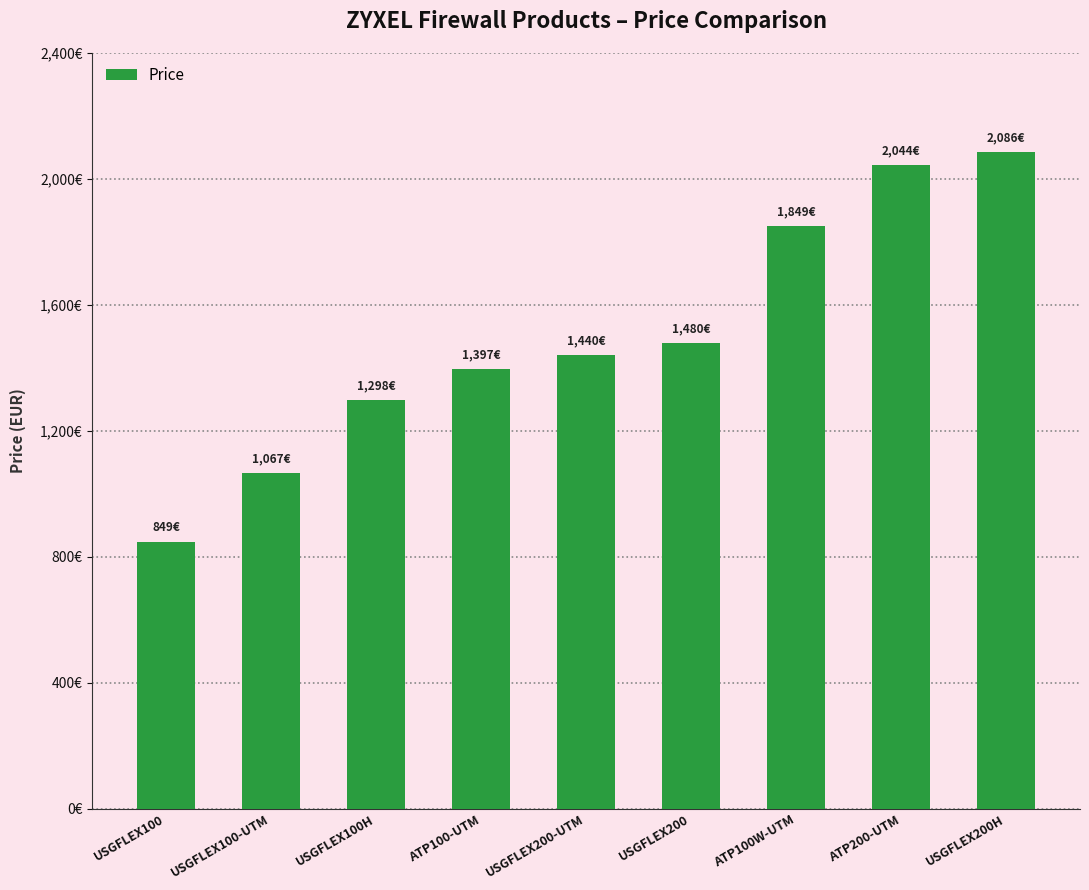

Are the bars horizontal?

No